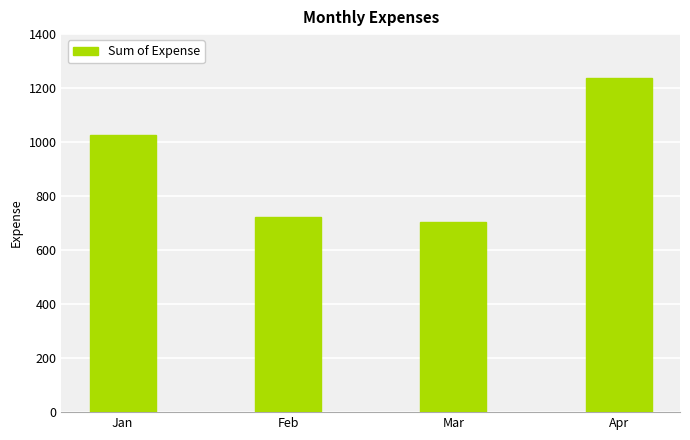

The chart shows a value of 1004.5 at Mar. True or false?

False